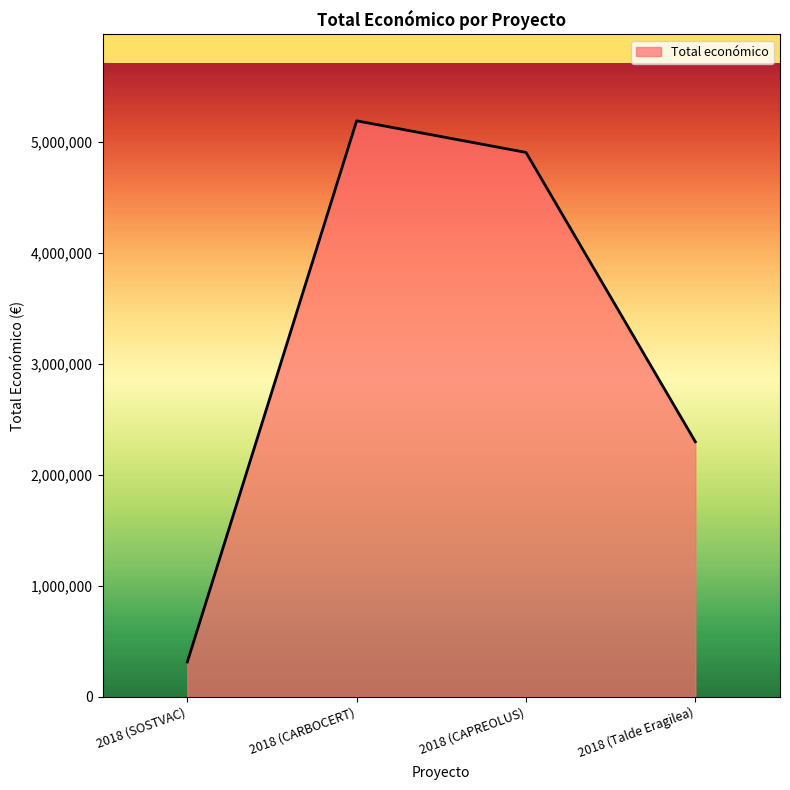

Where is the first local maximum?

2018 (CARBOCERT)